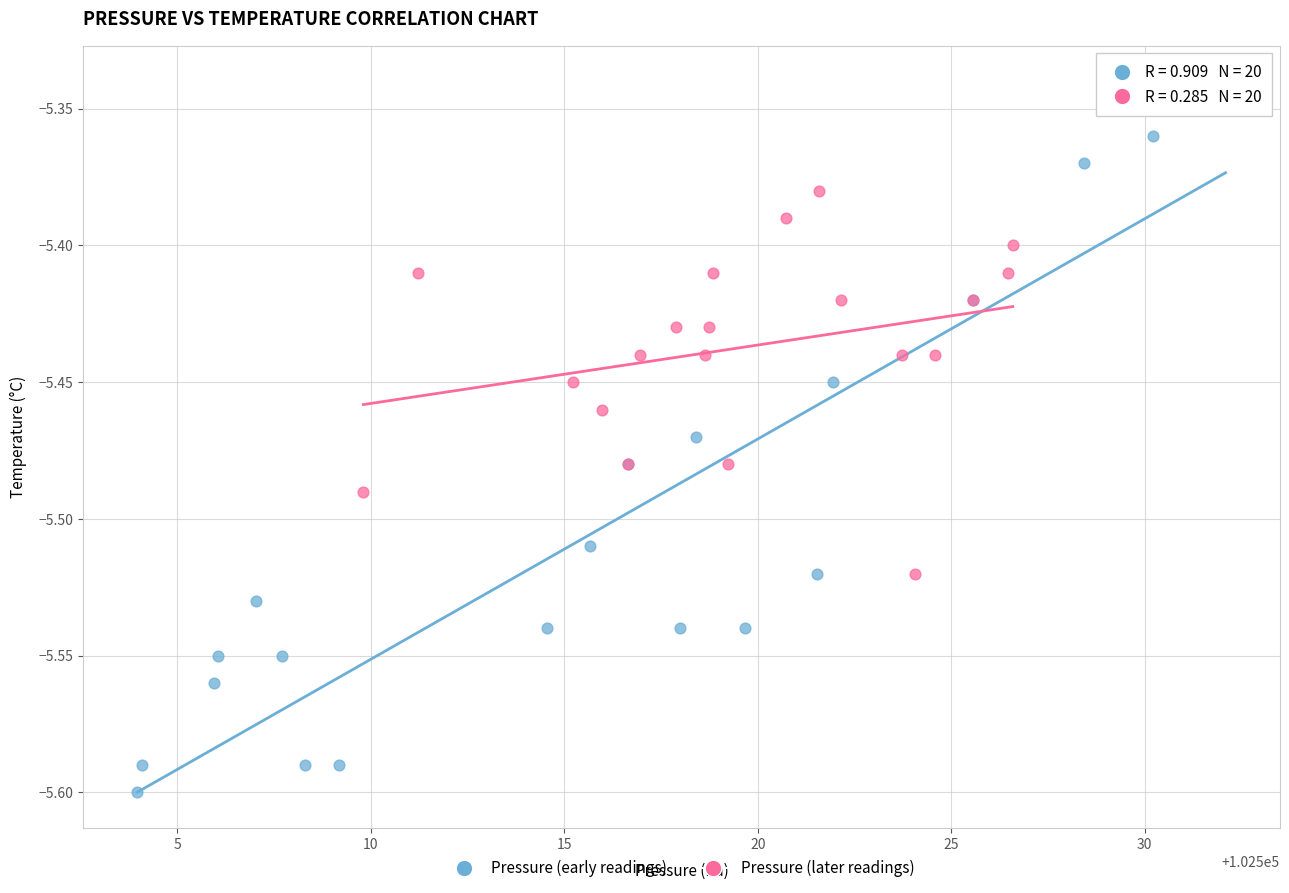

Which series contains the lowest Y value?

Pressure (early readings)